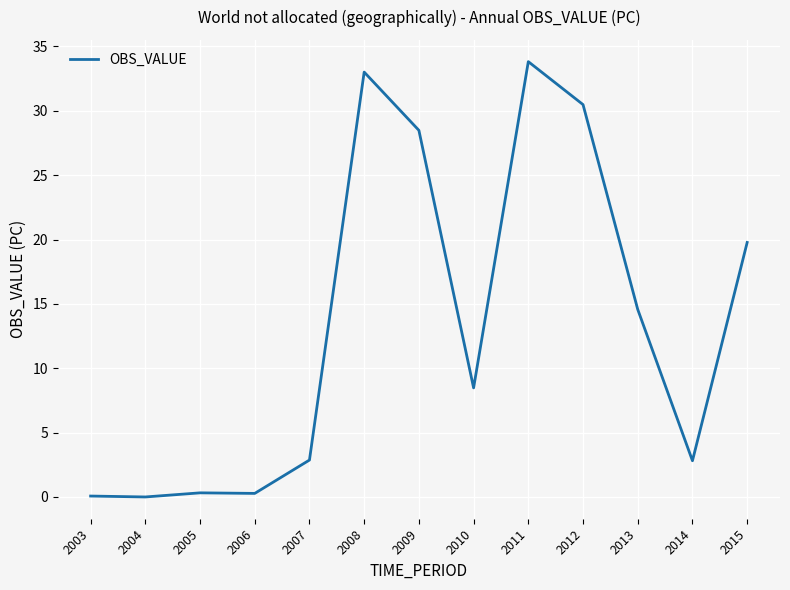

The chart shows a value of 2.8 at 2014. True or false?

True